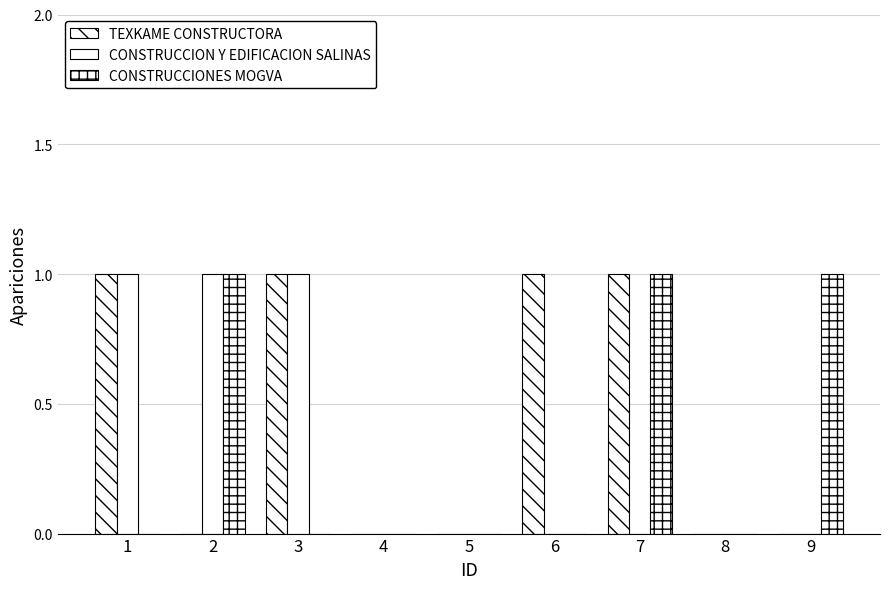

How many CONSTRUCCIONES MOGVA values are between 0 and 1?

9